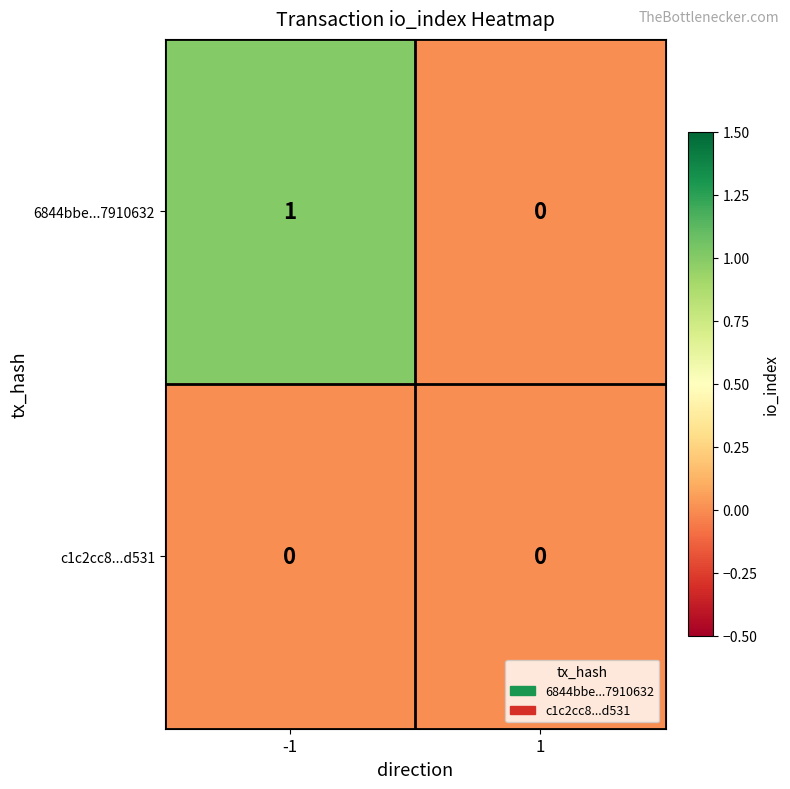

Between -1 and 1, which series saw the biggest shift?

6844bbe...7910632